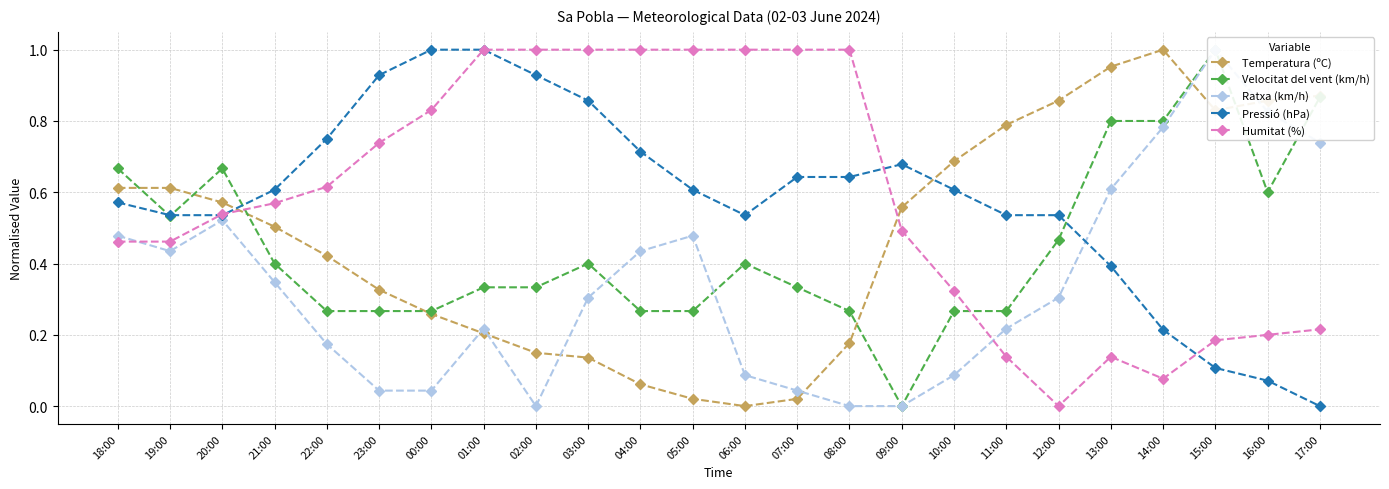

True or false: Velocitat del vent (km/h) has more than 2 points higher than both neighbors.

True